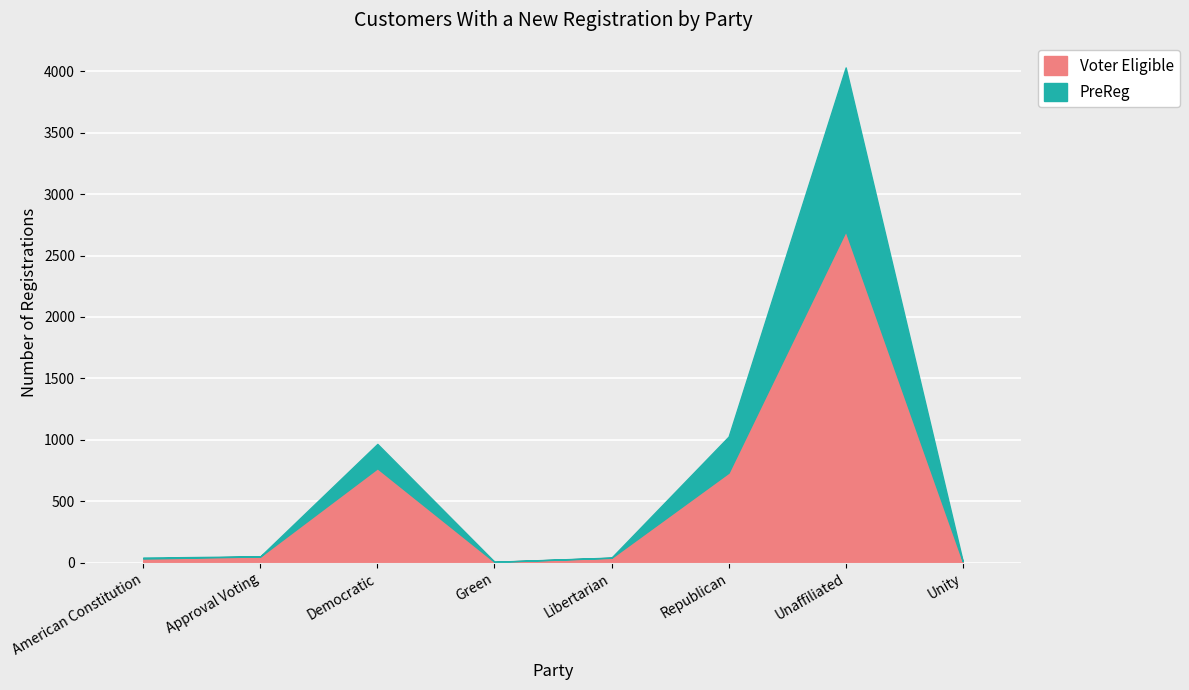

Is the value of PreReg at American Constitution greater than the value of Voter Eligible at Republican?

No